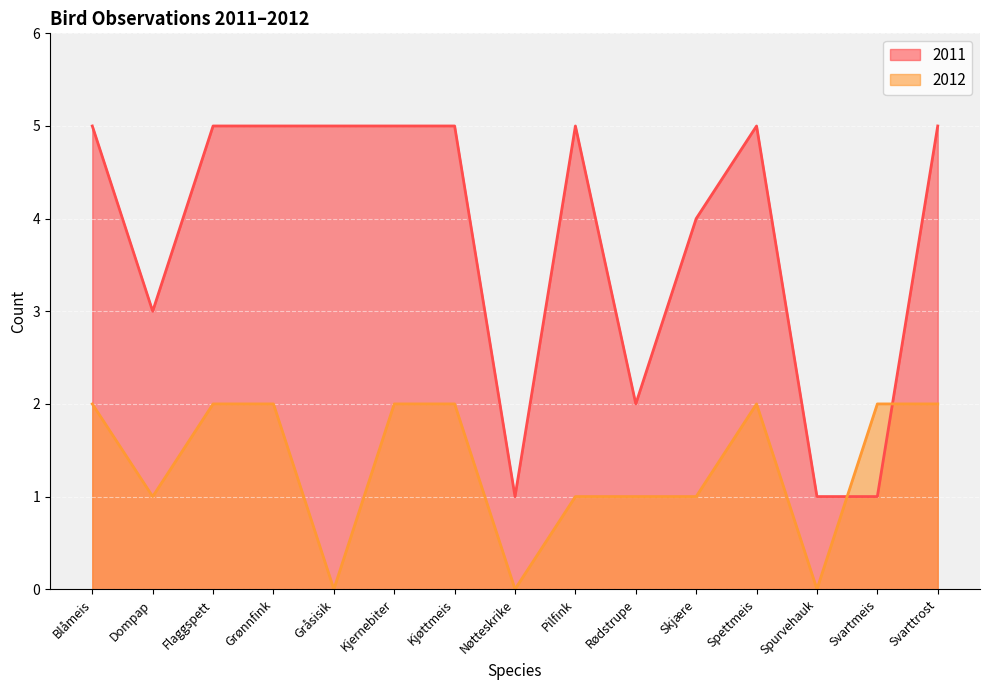

What is the label of the 15th point from the right?

Blåmeis